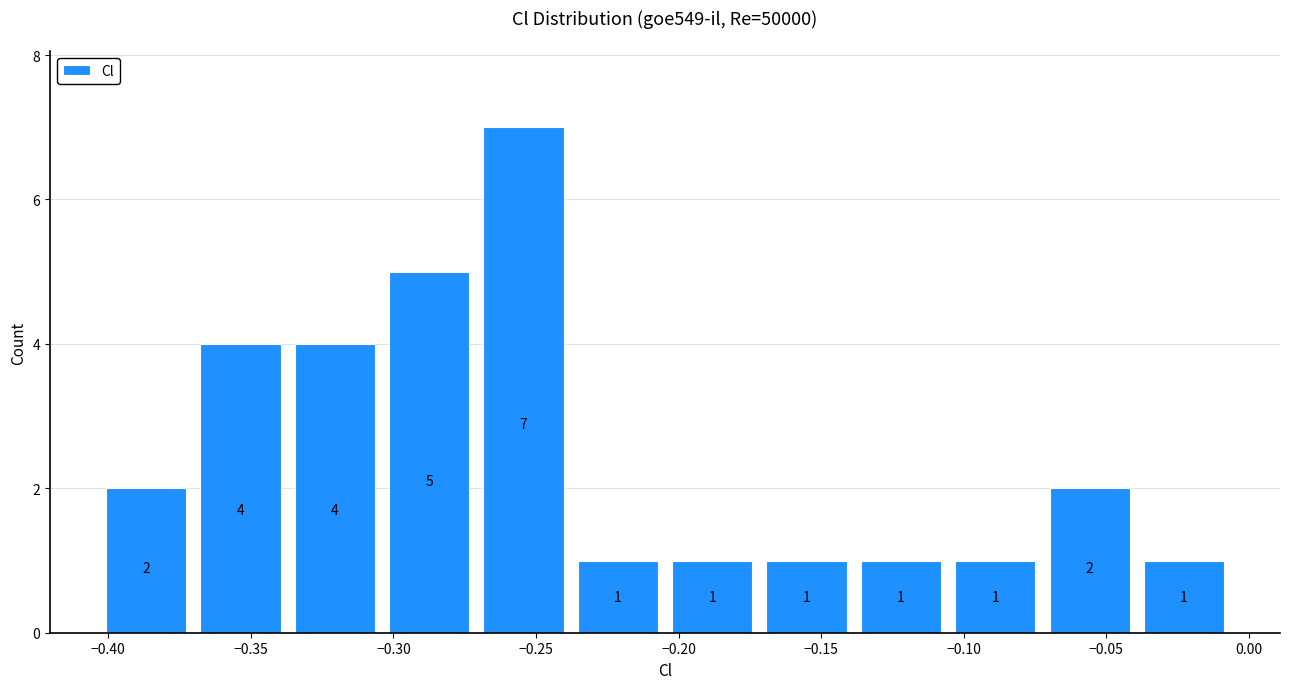

Over which range of the x-axis is the bar tallest?

-0.270 to -0.240